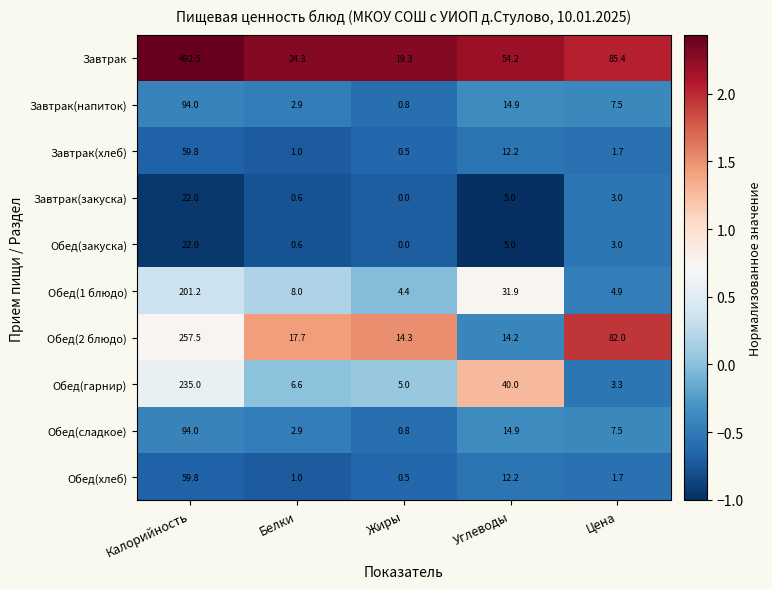

Which series has the largest total across all categories?

Завтрак